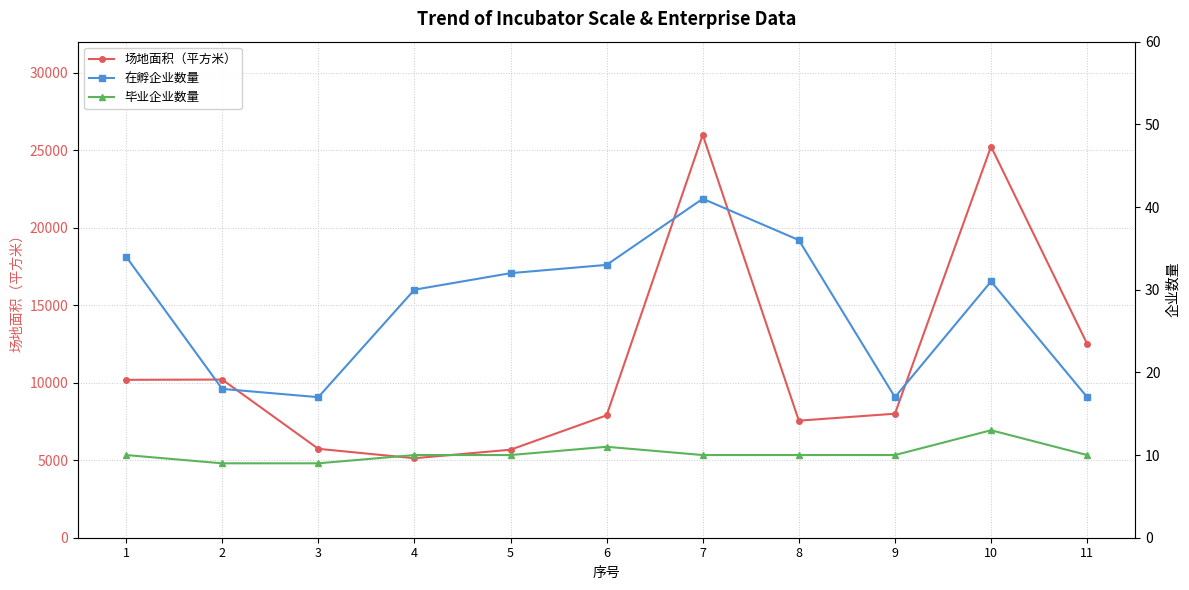

True or false: 场地面积（平方米） and 毕业企业数量 cross at least once.

False